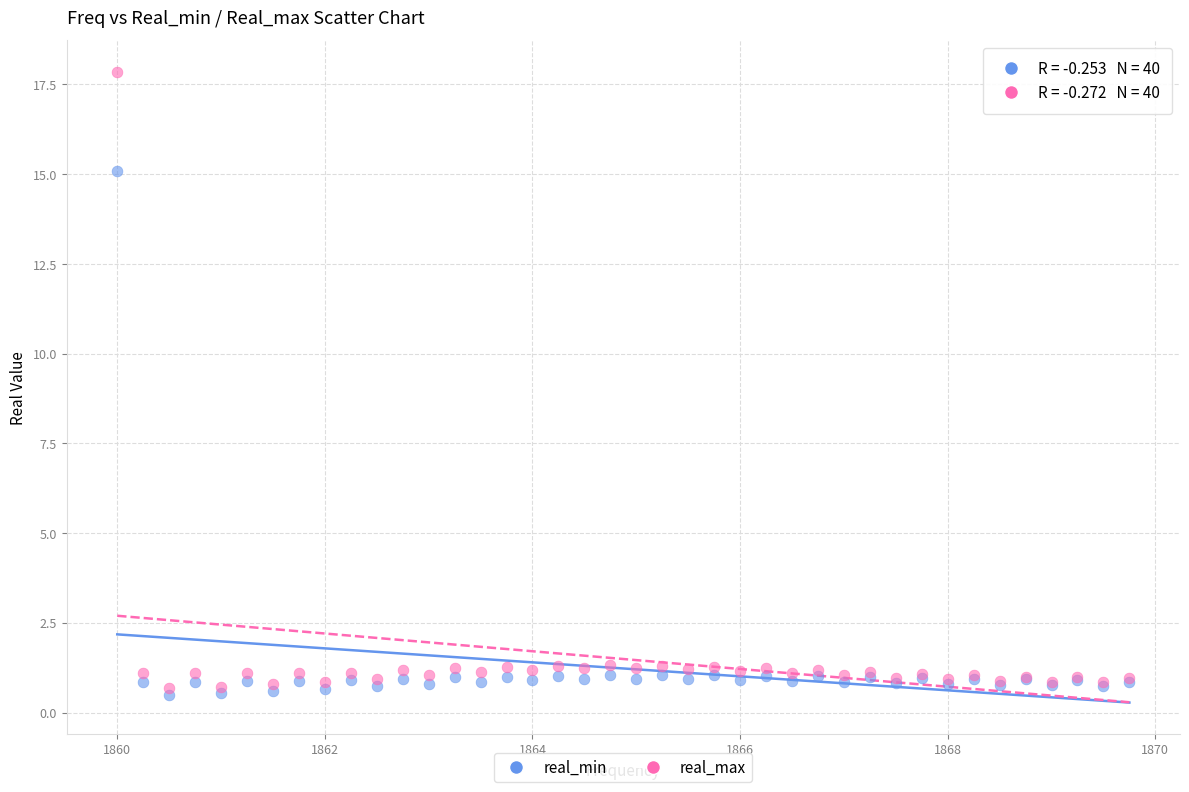

What are all the series names shown in the legend?

real_min, real_max